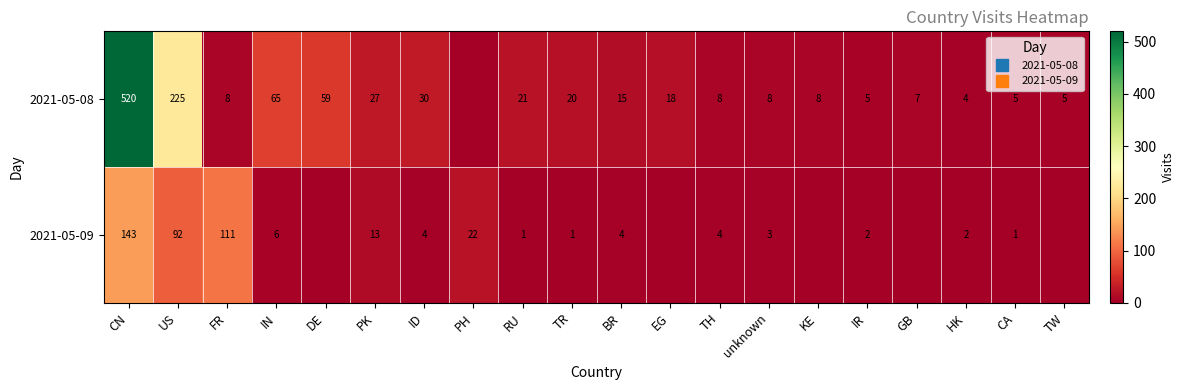

Where is 2021-05-09 nearest to the value 71?

US